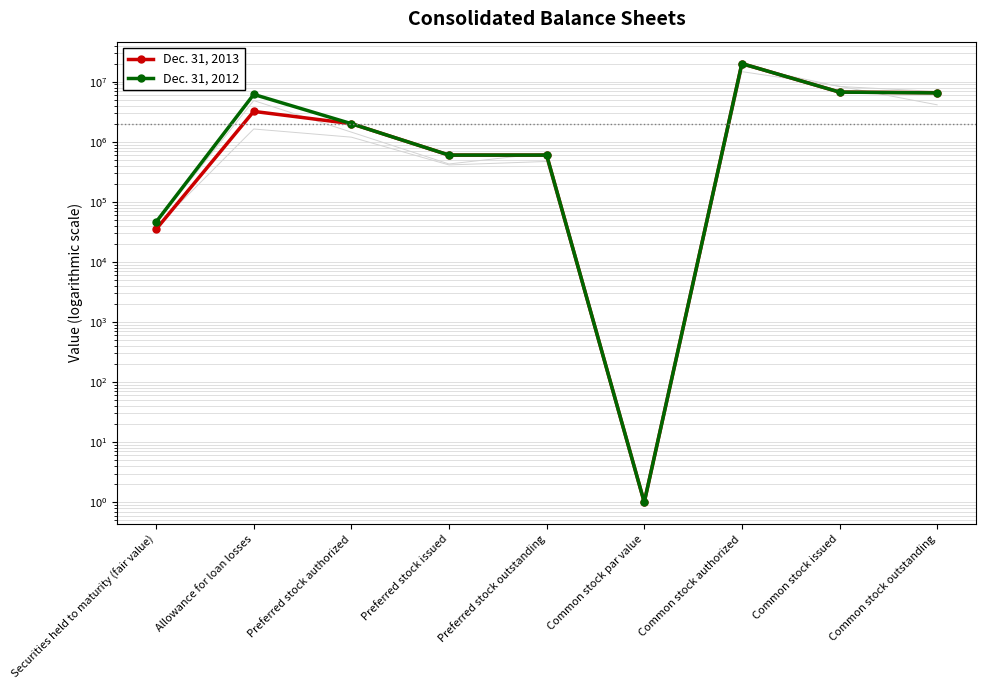

What is the difference between the maximum and minimum values in the Dec. 31, 2012 series?

19999999